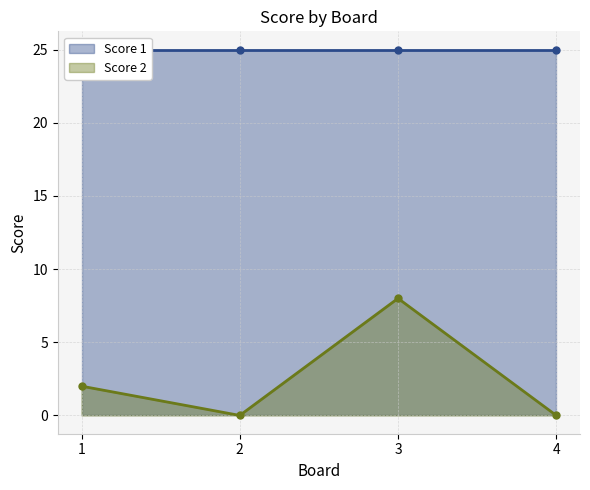

True or false: Score 2 has a value of 1 at 1.

False